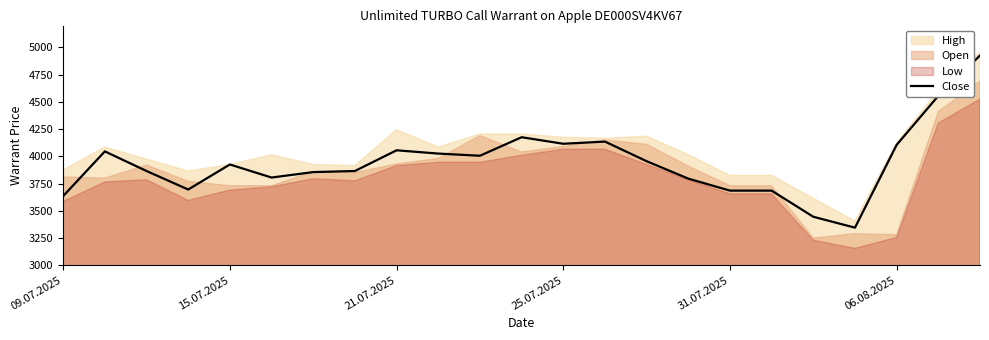

Does the chart display data point markers on the line(s)?

No